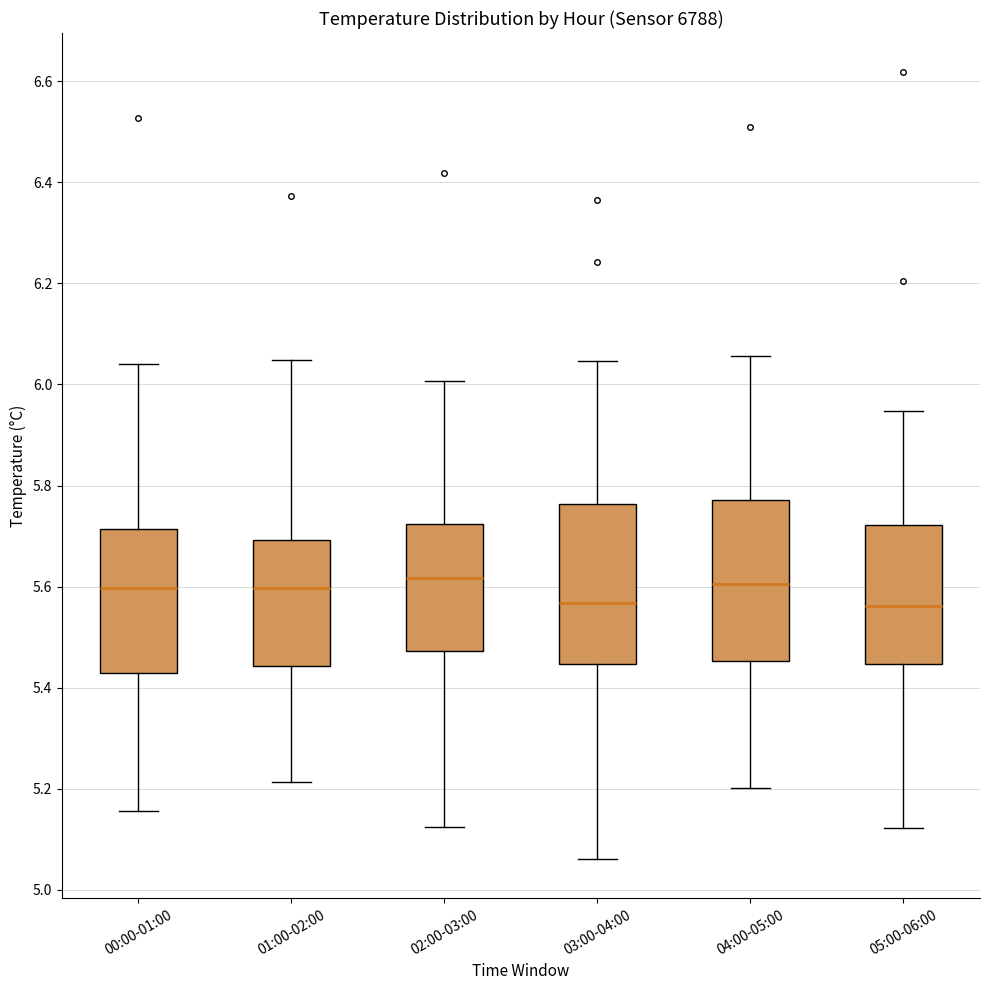

Where does the lower whisker of the box for 05:00-06:00 end on the y-axis? The values are not printed on the chart, so give them approximately, as read against the axis.

5.12